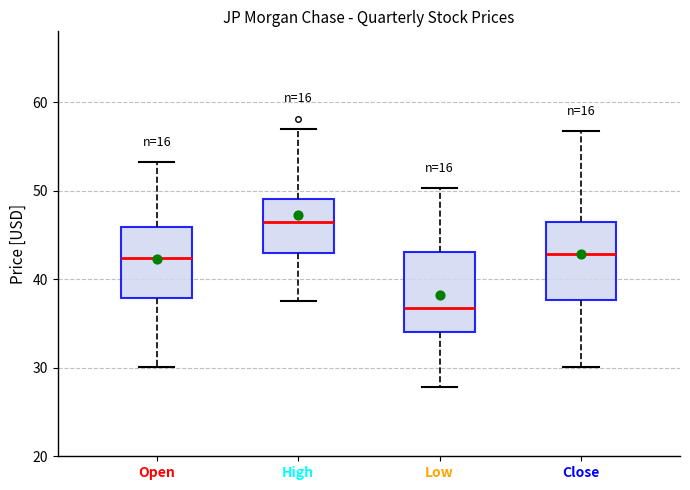

Which box has the highest median line?

High